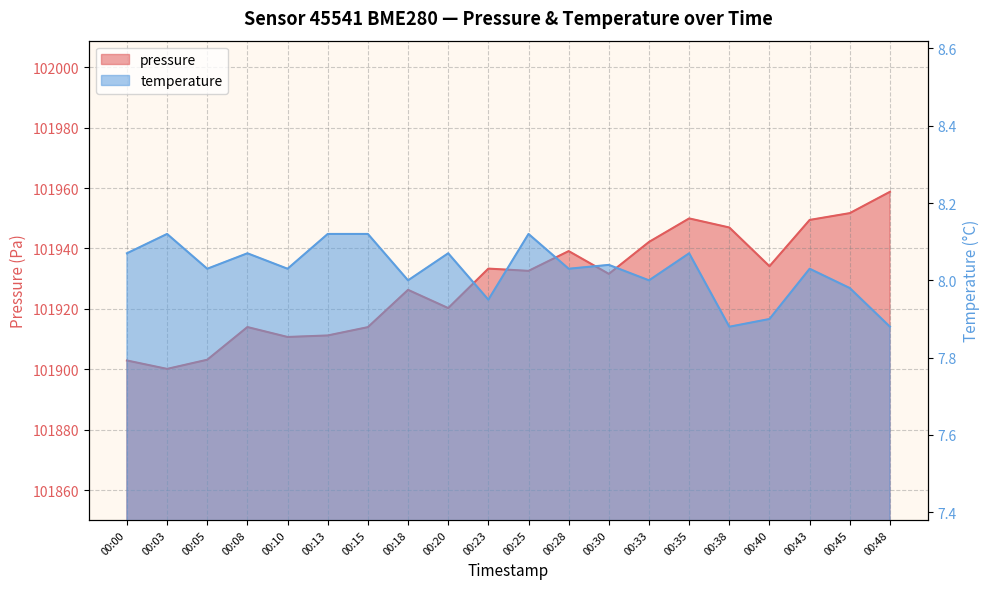

Which series has the widest spread of values?

pressure